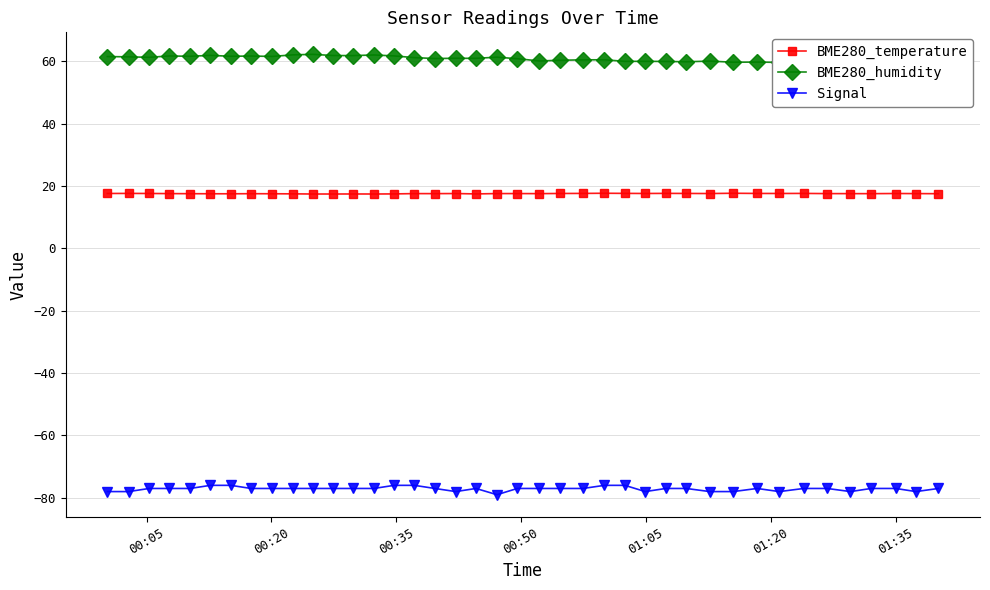

What is the difference between the maximum and second lowest values in the Signal series?

2.0